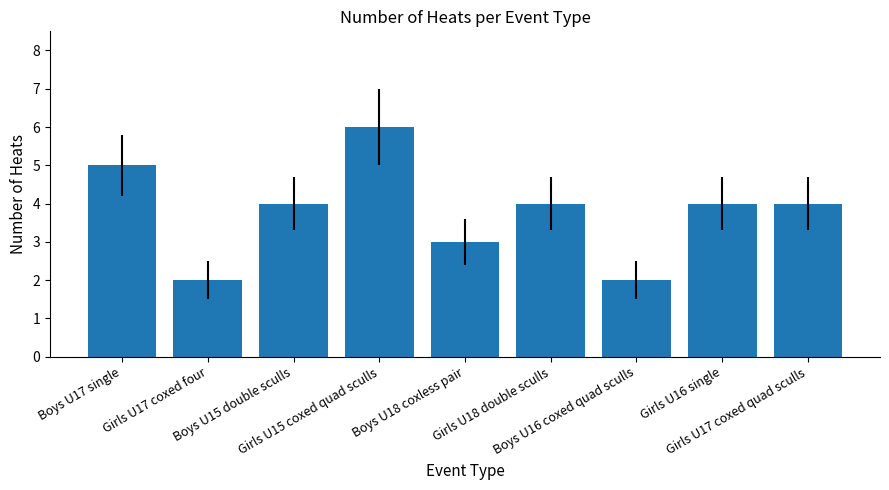

What is the approximate value at Boys U17 single?

5